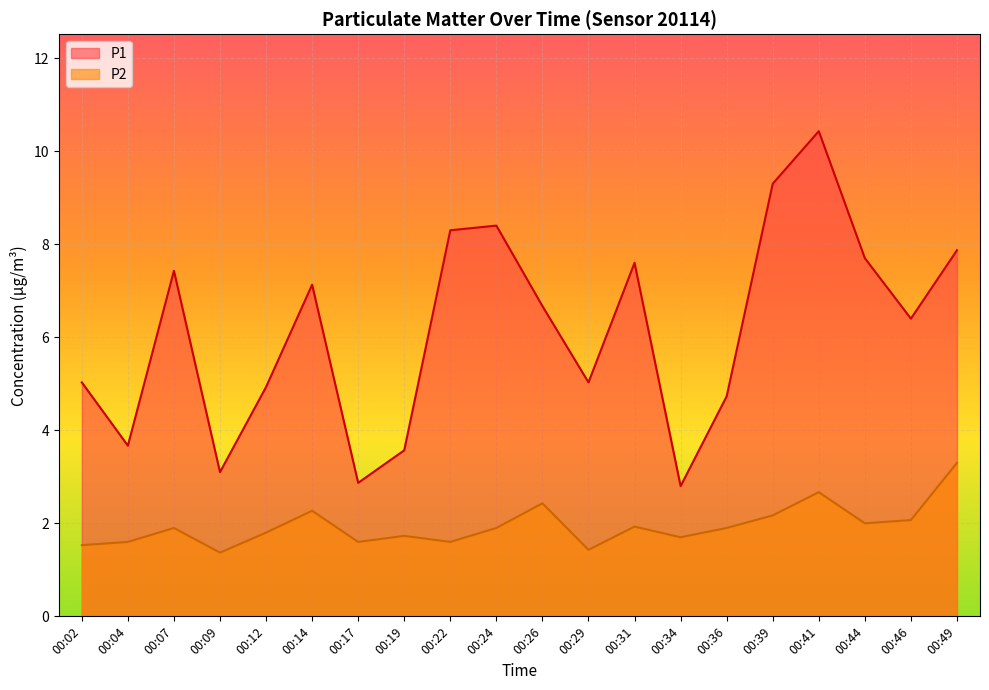

At how many categories does at least one series exceed 4?

15